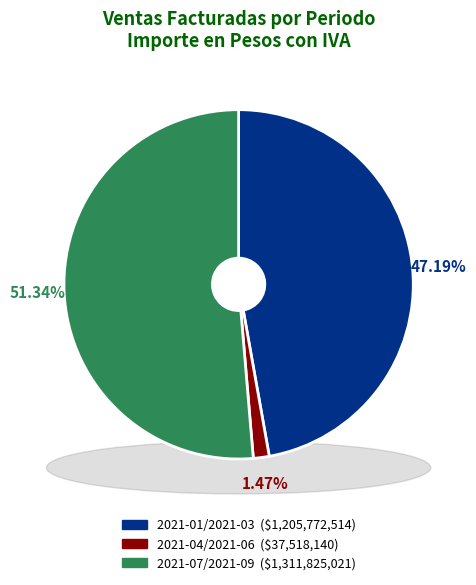

To the nearest percent, what percentage of the pie is 2021-01/2021-03?

47%